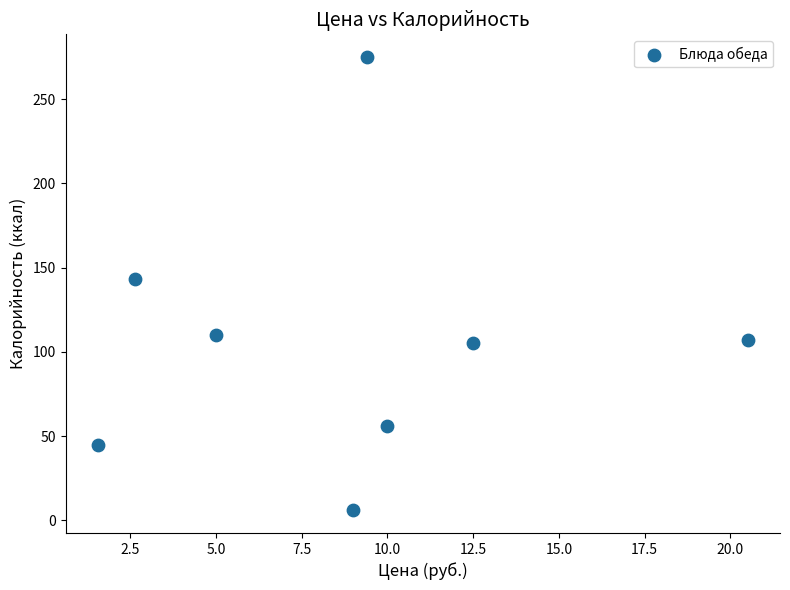

What is the range of Y values (max minus min)?

269.0